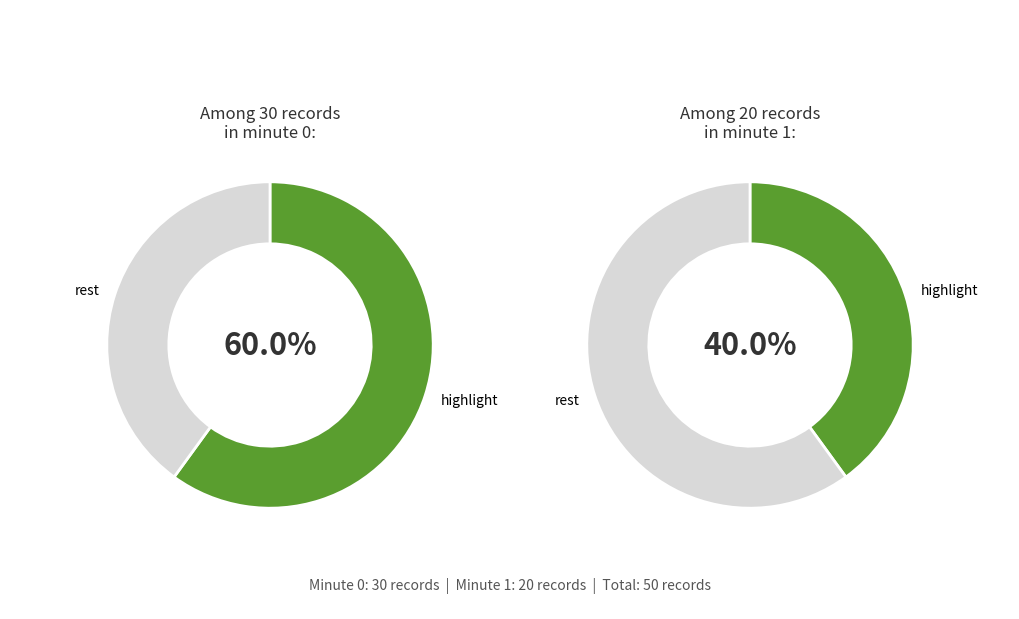

What percentage do Minute 0 and Minute 1 together represent?

100.0%